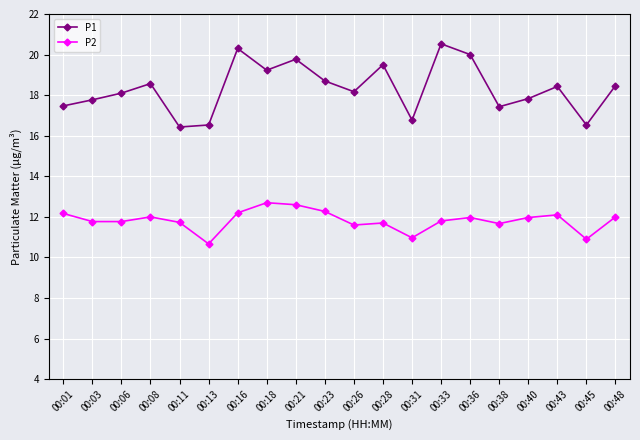

List the series in order of their peak value, highest first.

P1, P2